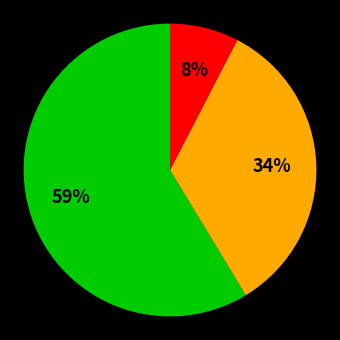

To the nearest percent, what is the average slice percentage?

33%